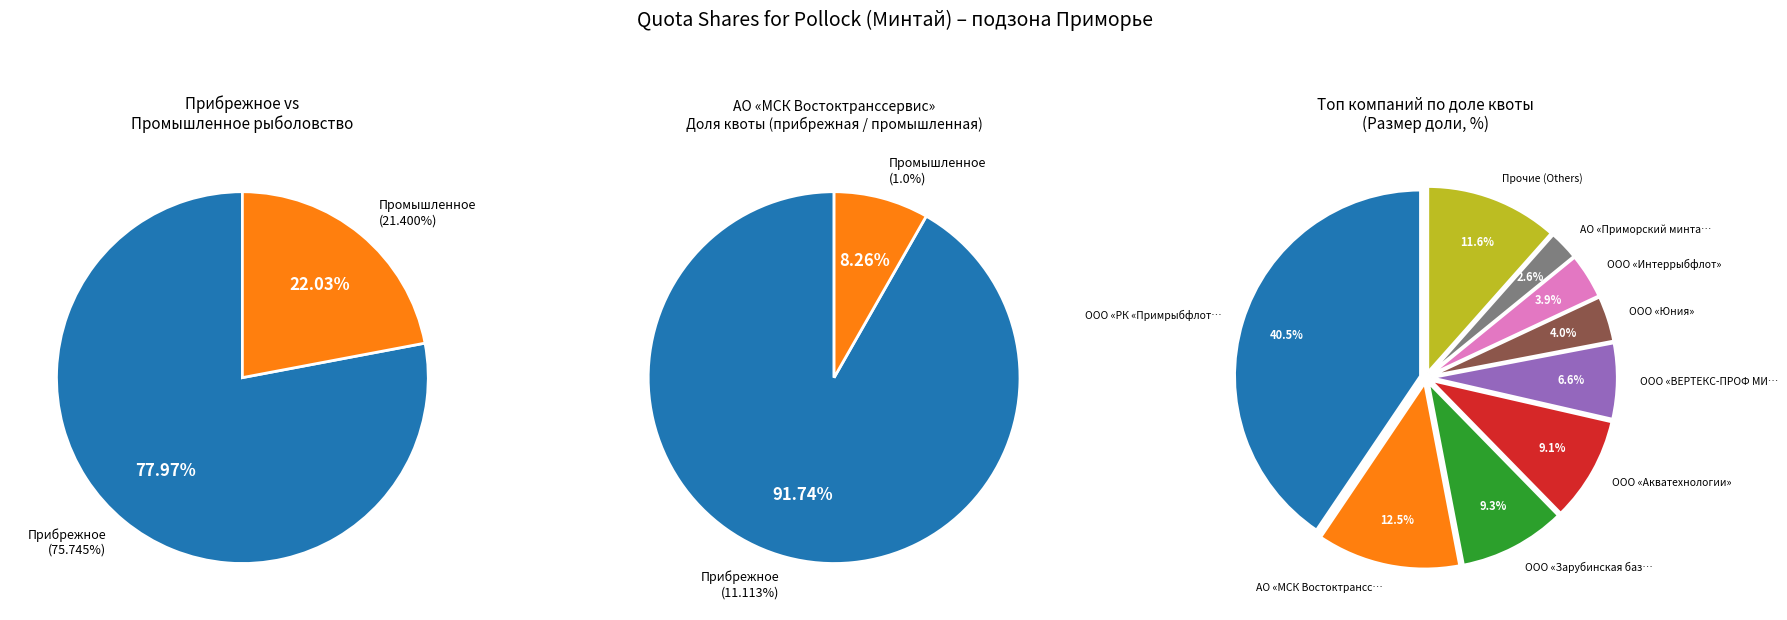

Which series has the widest spread of values?

Coastal fishing (Прибрежное)